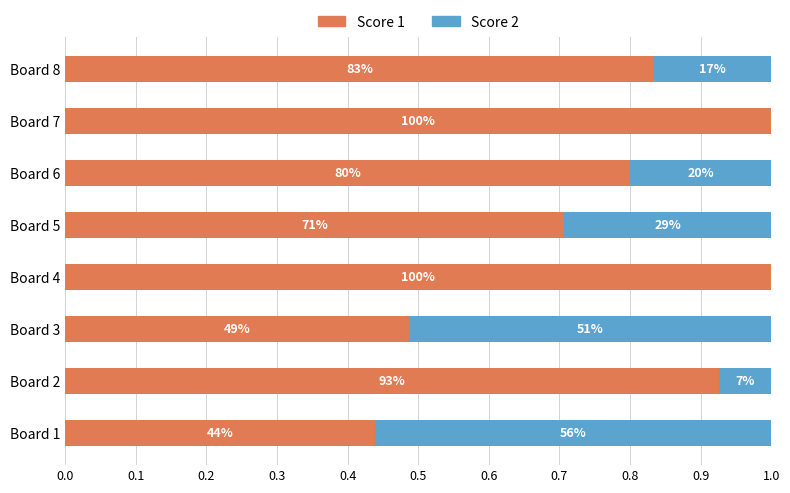

At how many categories does at least one series exceed 0?

8